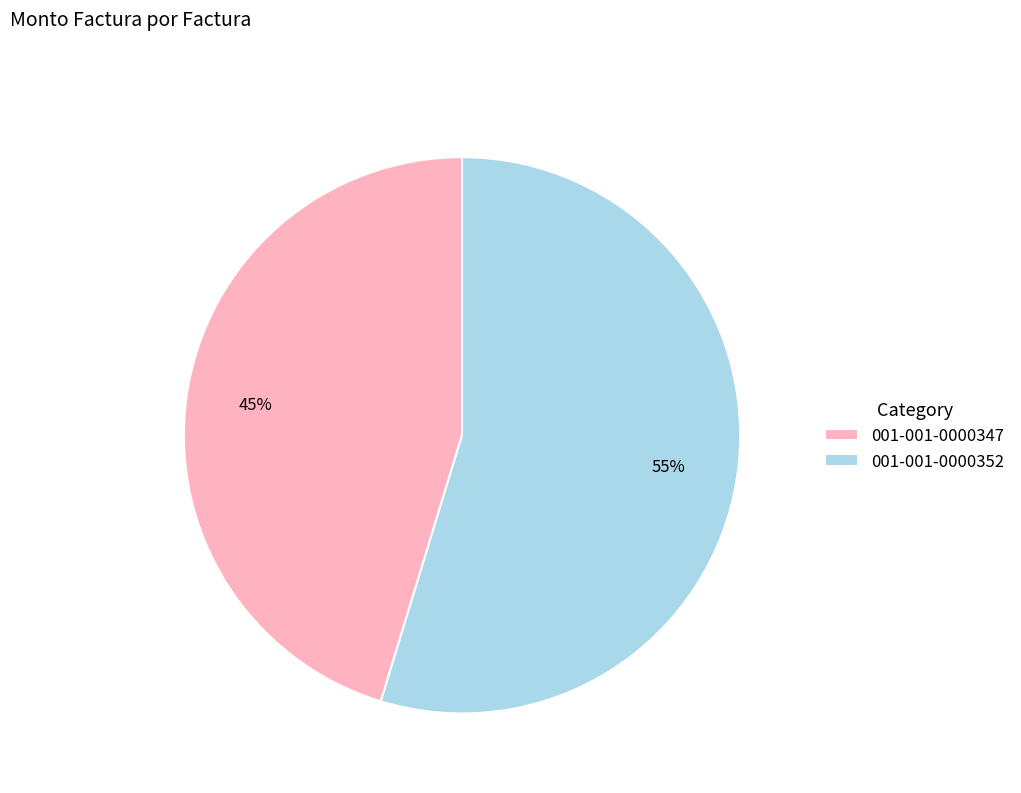

To the nearest percent, what is the combined percentage of 001-001-0000352 and 001-001-0000347?

100%